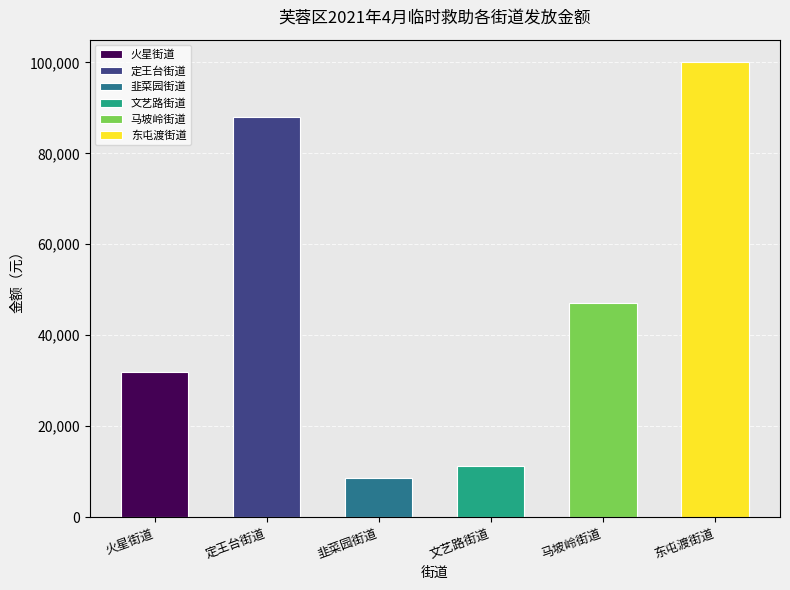

What is the change in value from 火星街道 to 马坡岭街道?

+15315